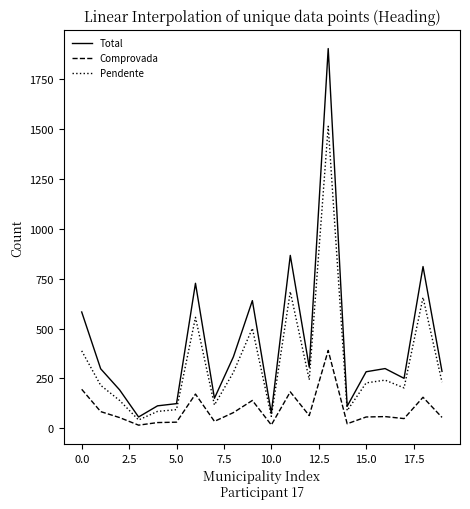

Which series has the largest total across all categories?

Total